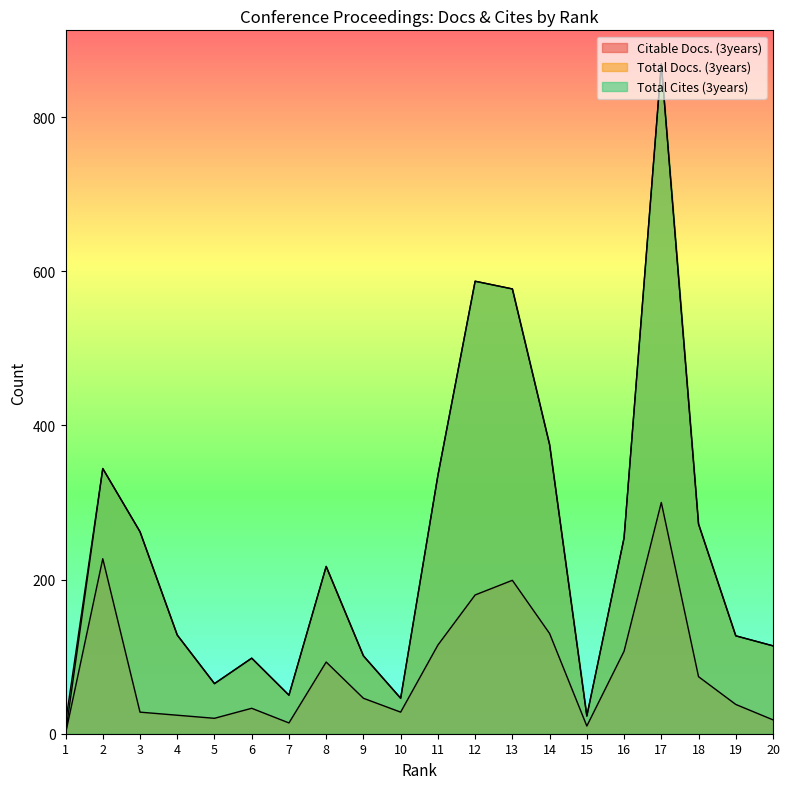

Which series has the widest spread of values?

Total Docs. (3years)